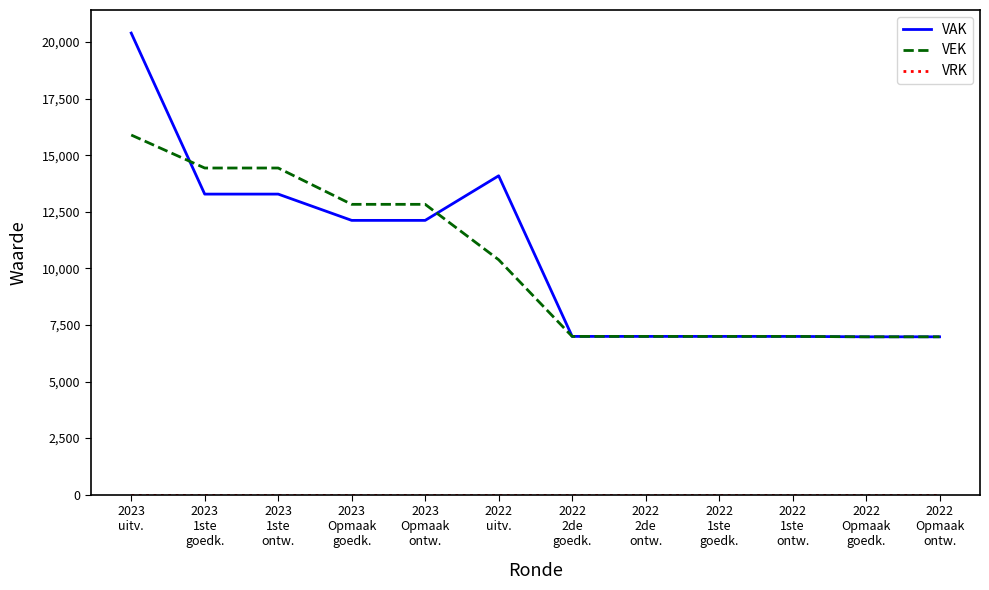

What is the maximum value for VAK?

20397